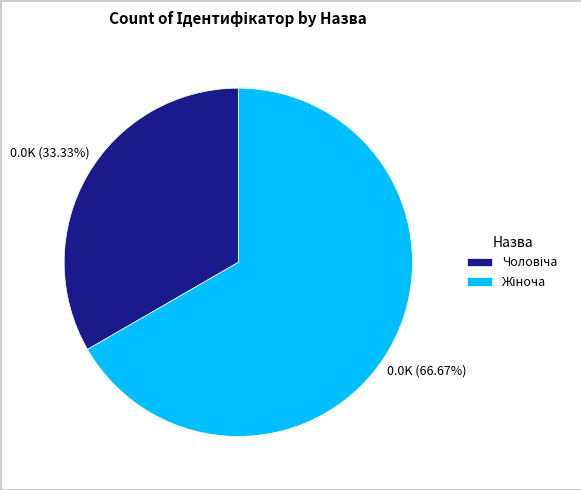

To the nearest percent, what is the difference between the largest and smallest slice percentages?

33%